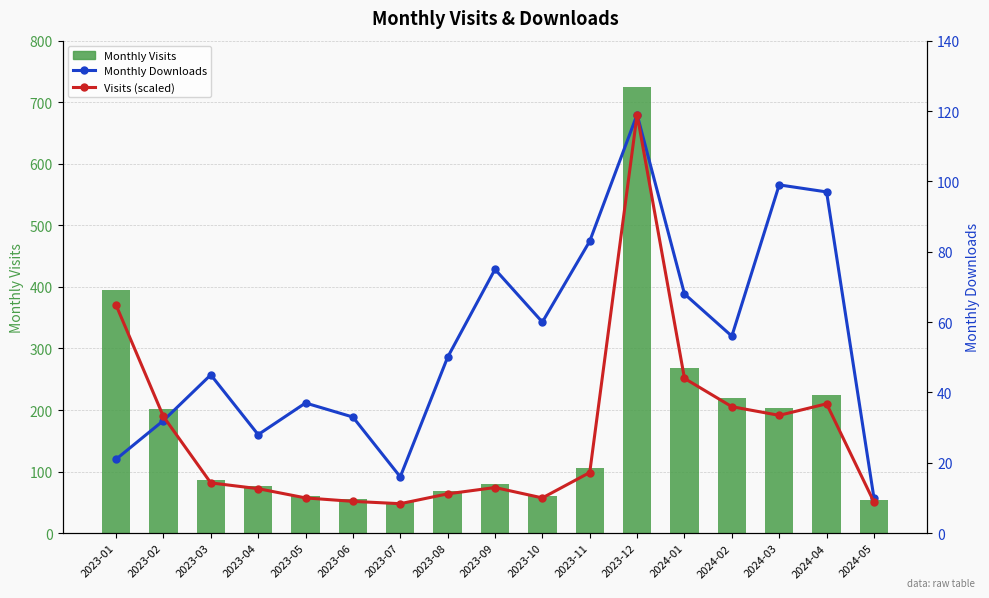

What is the difference between the Monthly Downloads values at 2023-02 and 2024-03?

67.0